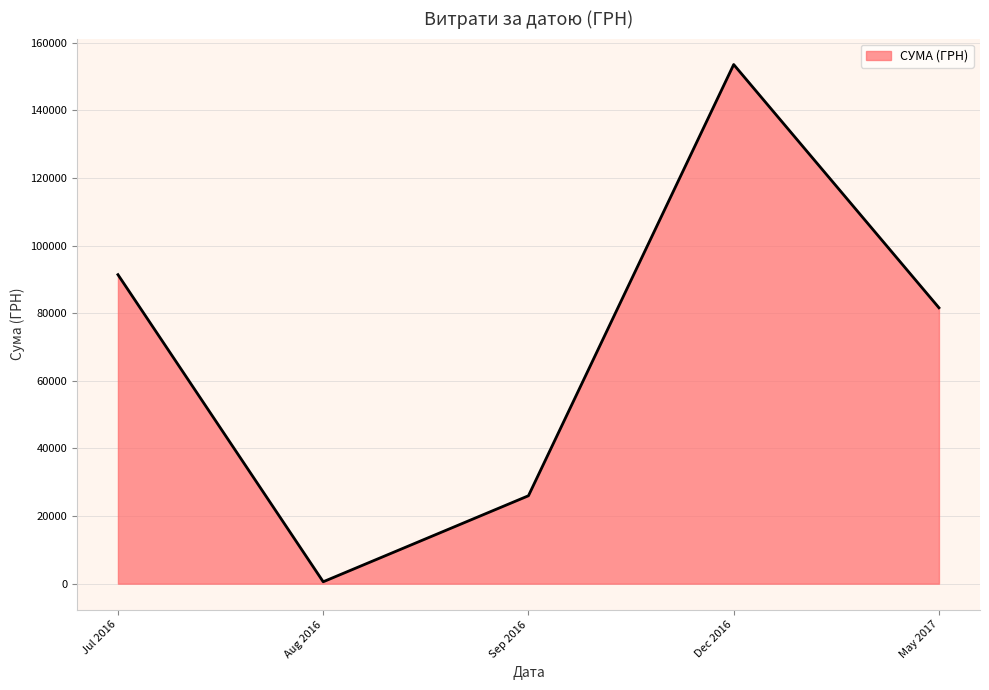

What is the change in value from Jul 2016 to May 2017?

-9792.0